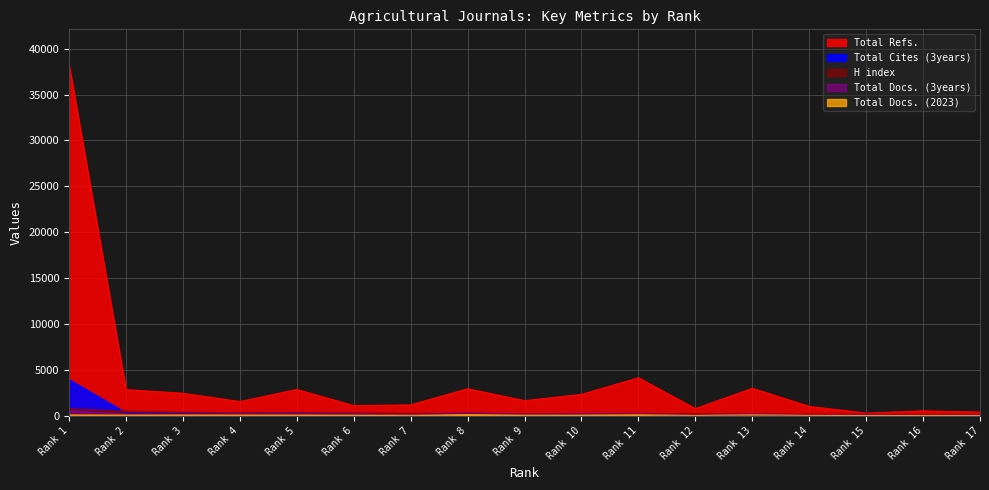

Does the chart display data point markers on the line(s)?

No